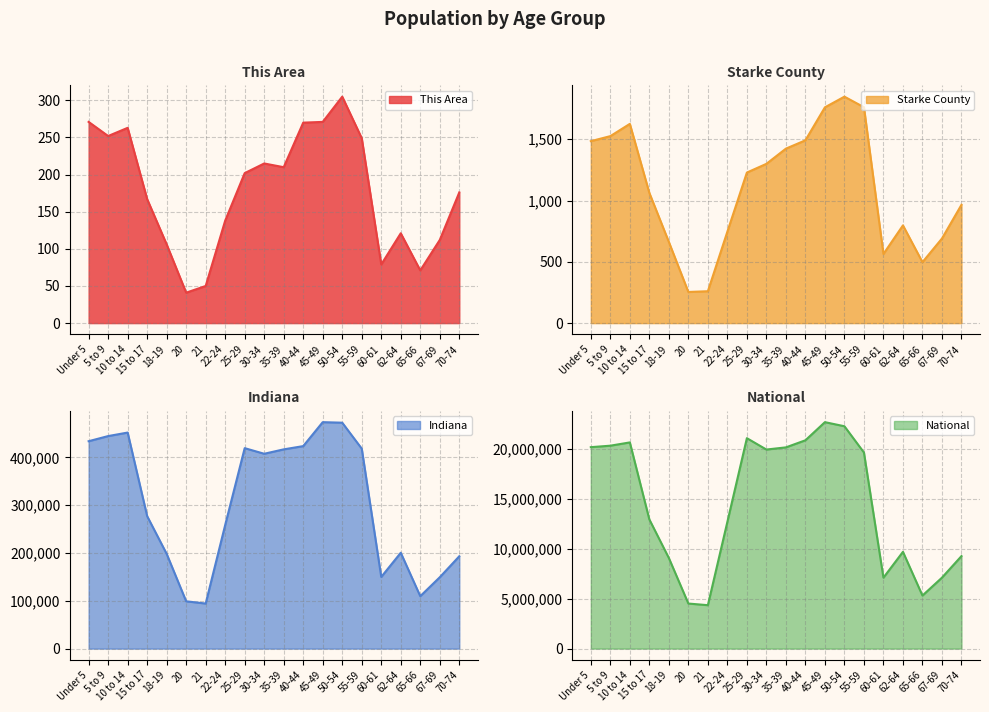

What is the label of the 12th point from the right?

25-29